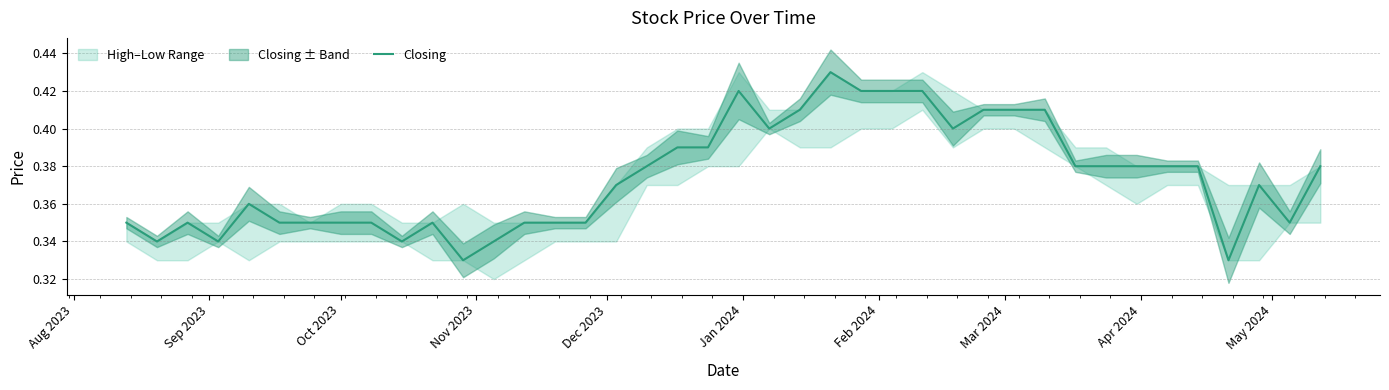

At which category does the data reach its first local valley?

Sep 2023